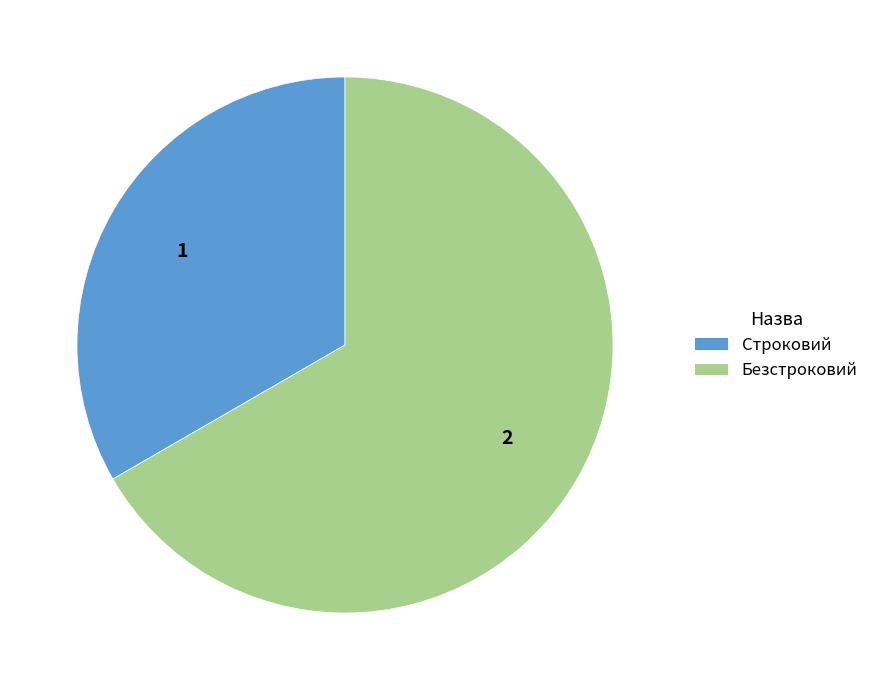

Combined, do Безстроковий and Строковий account for over 50%?

Yes